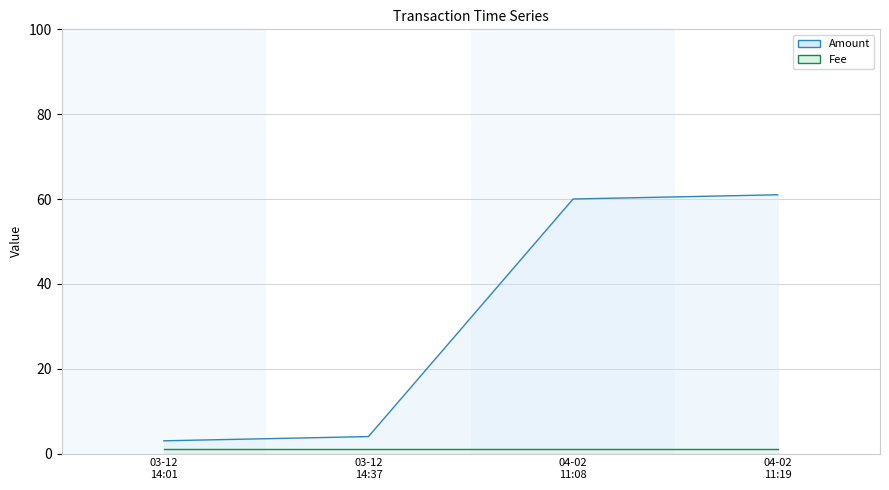

What is the maximum value shown in the chart?

61